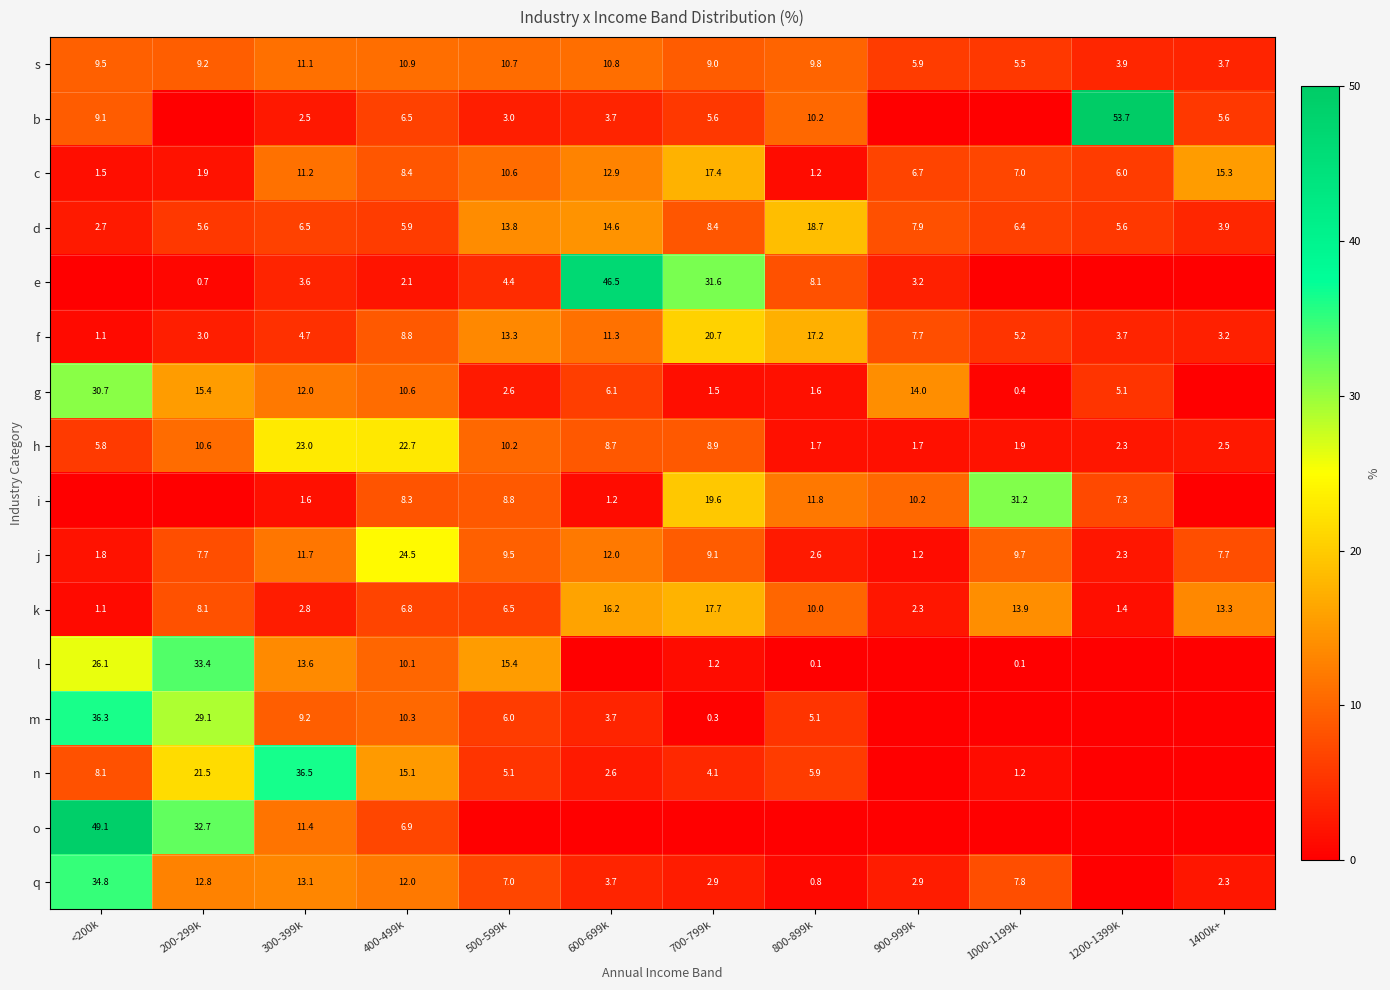

Which label corresponds to the largest value in the chart?

1200-1399k